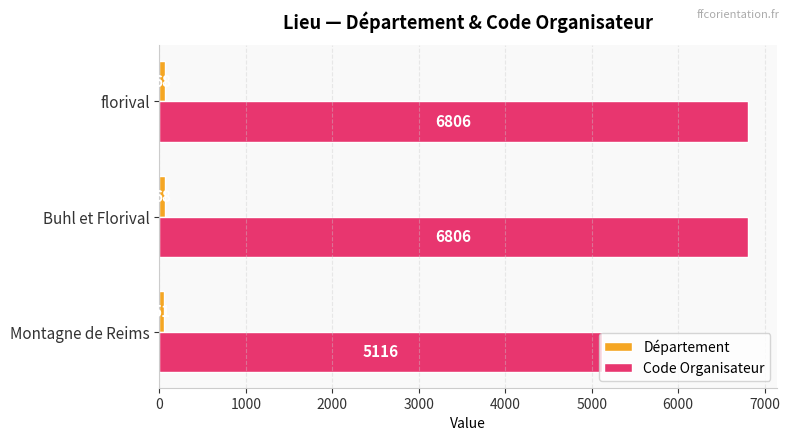

Count the number of data series in this chart.

2